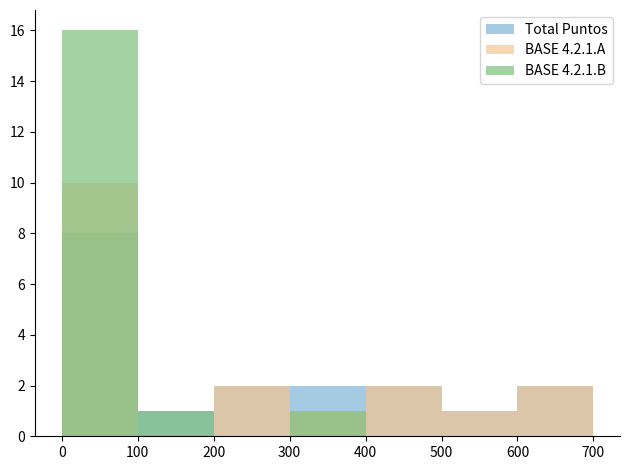

What is the difference between the second highest and second lowest values in the Total Puntos series?

590